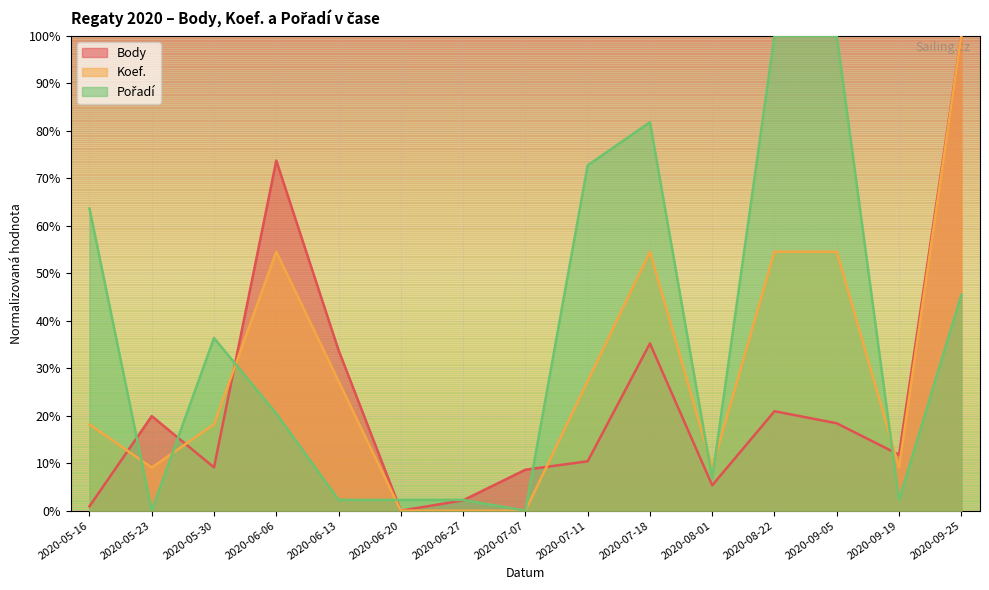

Rank the categories by Koef. value from lowest to highest.

2020-06-20, 2020-06-27, 2020-07-07, 2020-05-23, 2020-08-01, 2020-09-19, 2020-05-16, 2020-05-30, 2020-06-13, 2020-07-11, 2020-06-06, 2020-07-18, 2020-08-22, 2020-09-05, 2020-09-25